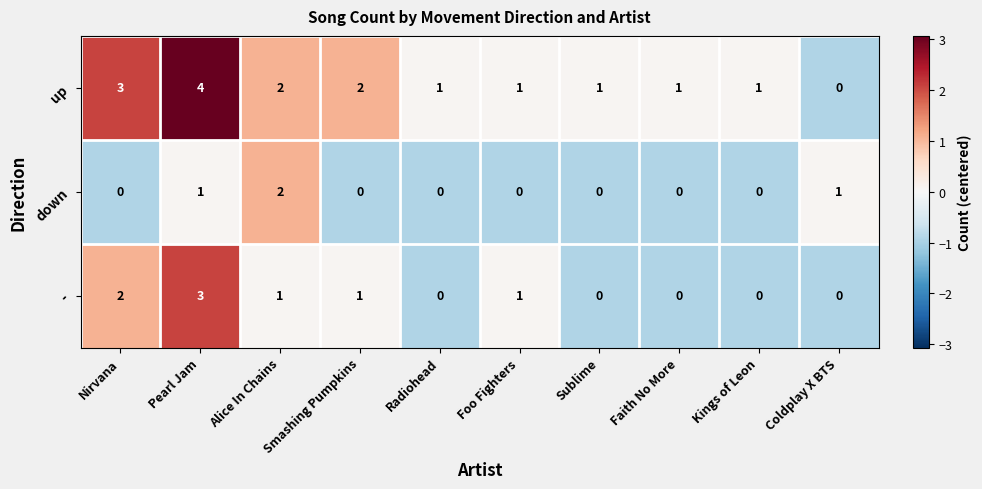

At which category is the sum across all series the highest?

Pearl Jam